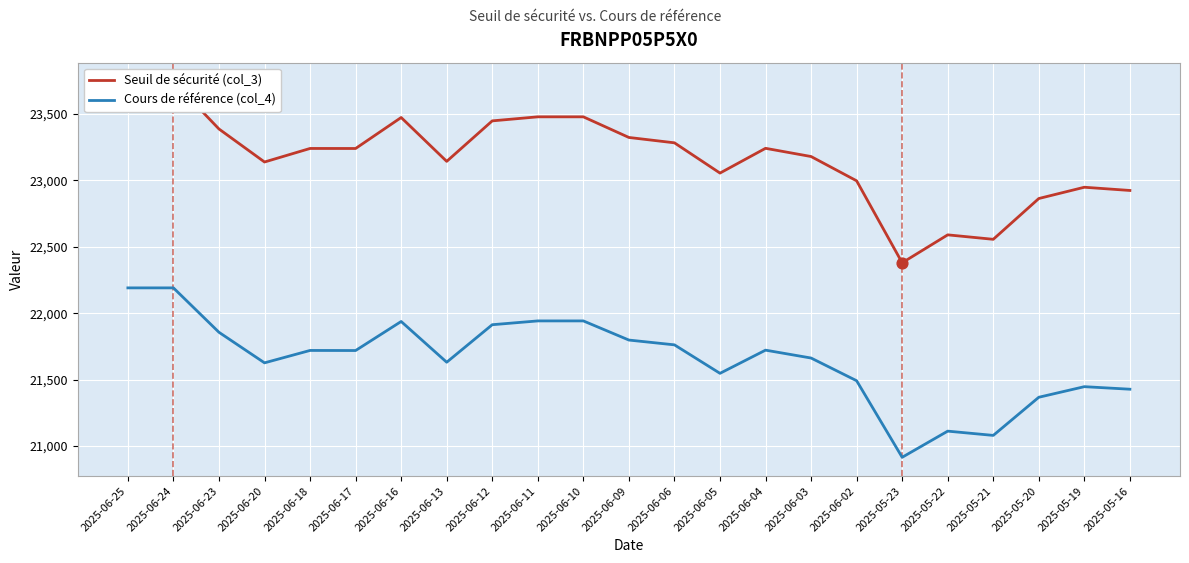

Which series contains the highest Y value?

Seuil de sécurité (col_3)